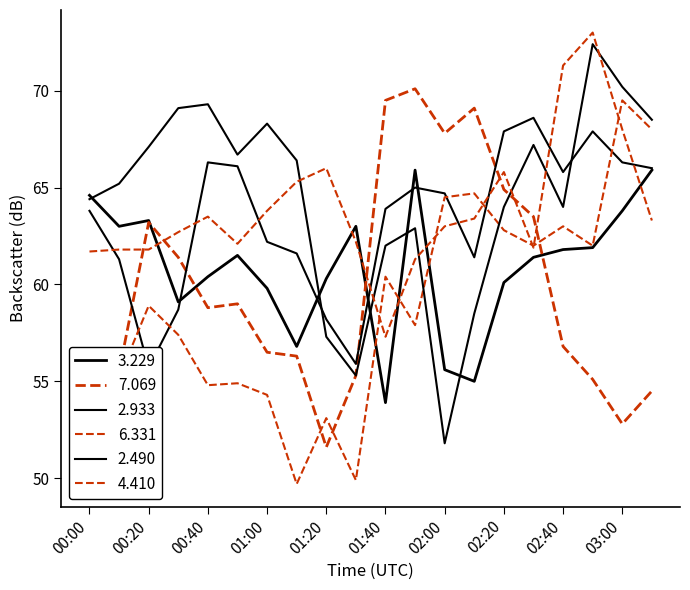

What is the value of the 2.490 point at the 9th from the left?

57.3